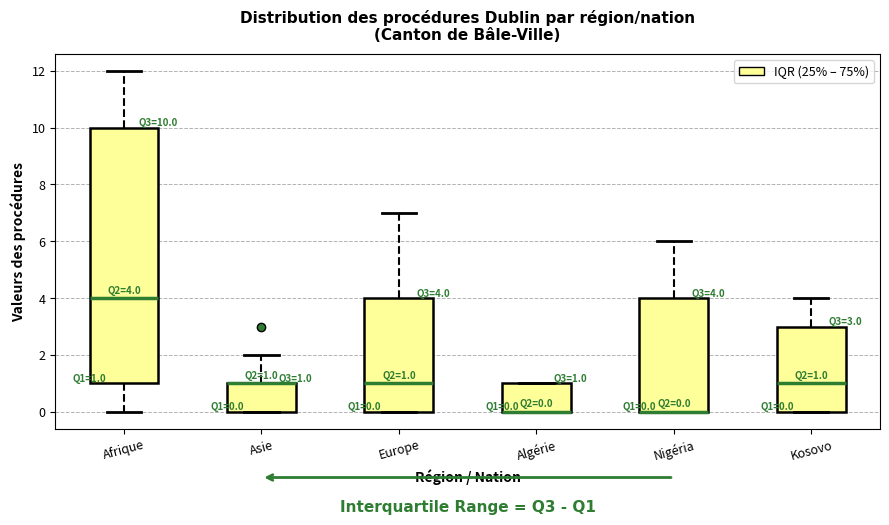

Comparing the boxes themselves (not the whiskers), which one is the tallest?

Afrique